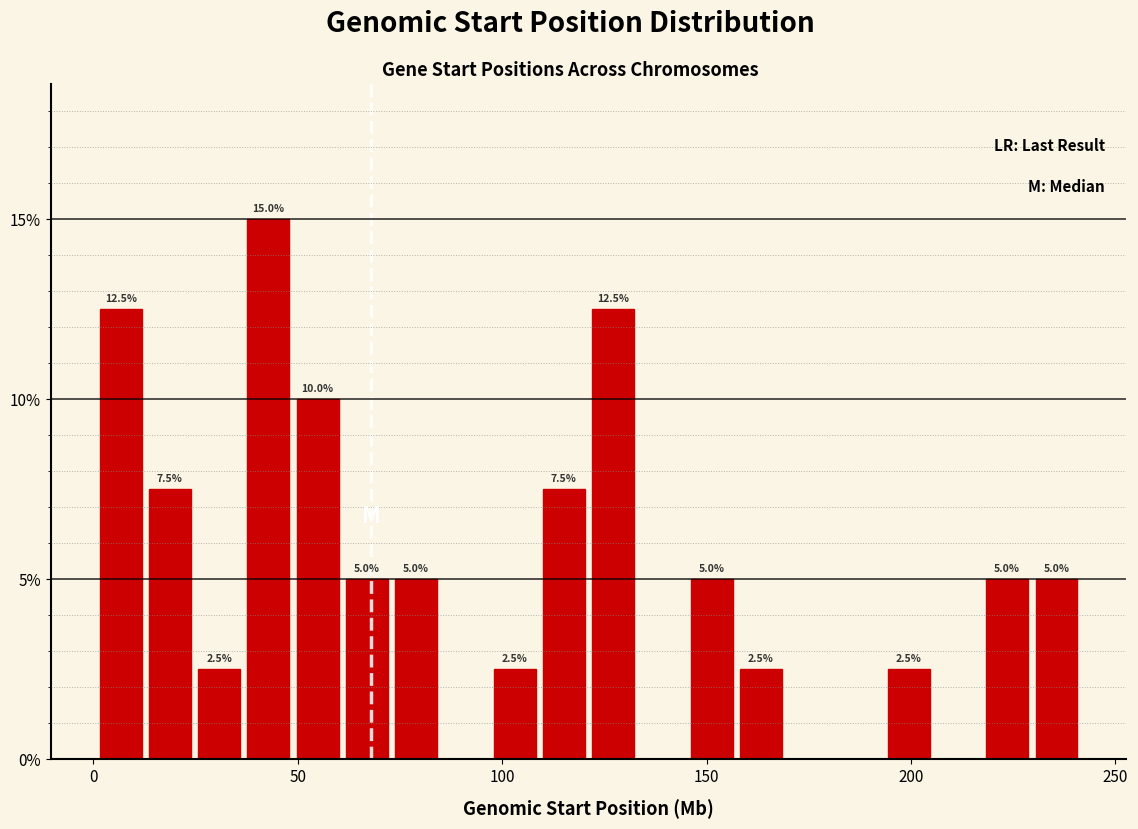

Around what value on the x-axis is the tallest bar? Give the approximate position of its centre, as read against the axis.

45